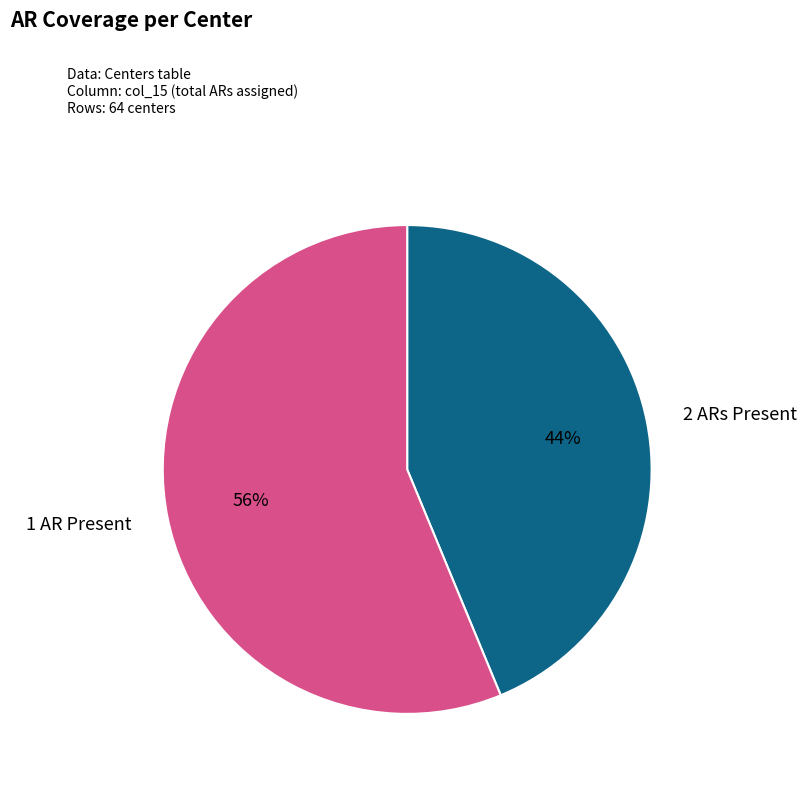

To the nearest percent, what is the average slice percentage?

50%